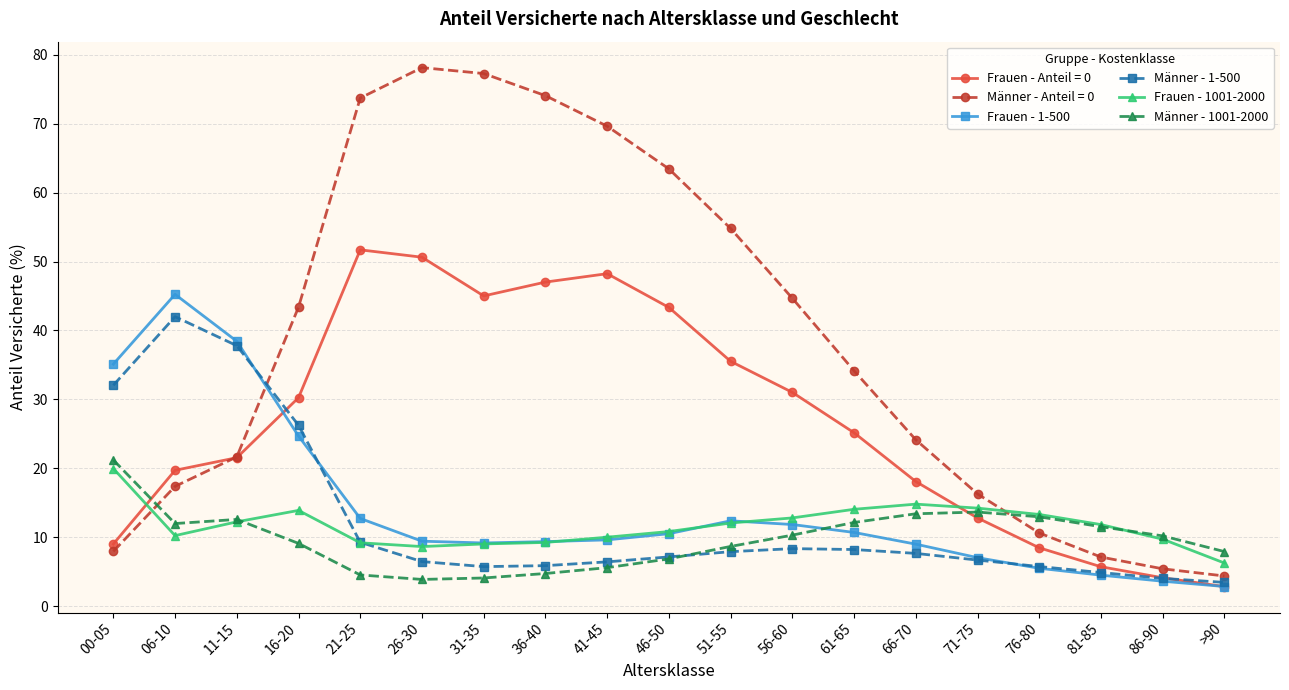

What position from the left is 51-55?

11